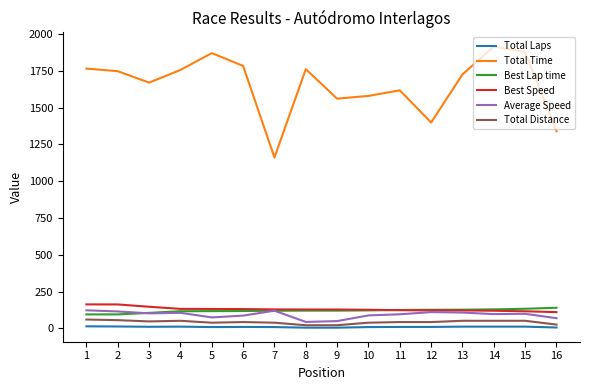

How many lines are shown in the chart?

6